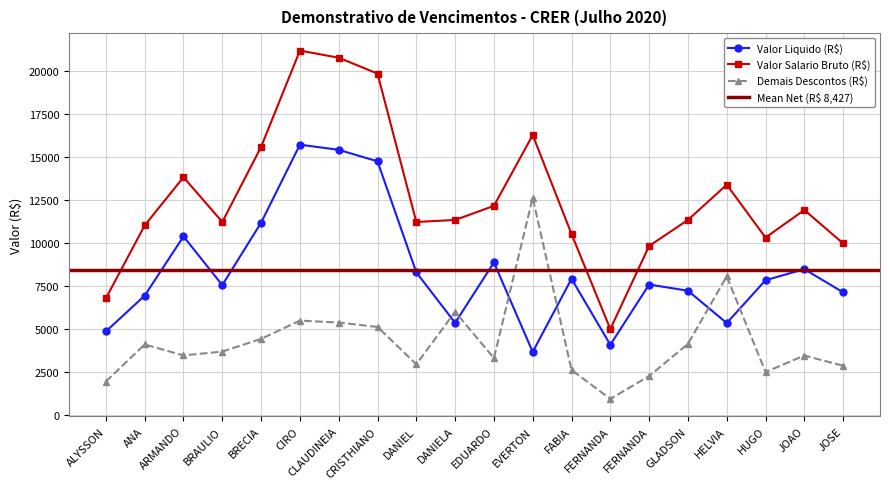

Reading left to right, transcribe all the data shown in this chart.

Valor Liquido (R$): 4848.2	6934.3	10382.1	7548.2	11184.5	15728.0	15427.5	14757.0	8289.6	5349.6	8870.0	3654.5	7915.2	4070.3	7581.3	7221.0	5336.3	7832.2	8477.6	7125.3
Valor Salario Bruto (R$): 6778.1	11024.6	13834.0	11225.2	15599.7	21207.7	20793.2	19868.4	11225.2	11342.0	12164.2	16287.0	10523.1	4988.5	9827.0	11342.1	13395.8	10317.0	11923.0	9974.9
Demais Descontos (R$): 1929.9	4090.3	3452.0	3677.0	4415.2	5479.7	5365.8	5111.4	2935.5	5992.4	3294.2	12632.5	2607.9	918.2	2245.8	4121.1	8059.6	2484.8	3445.3	2849.6